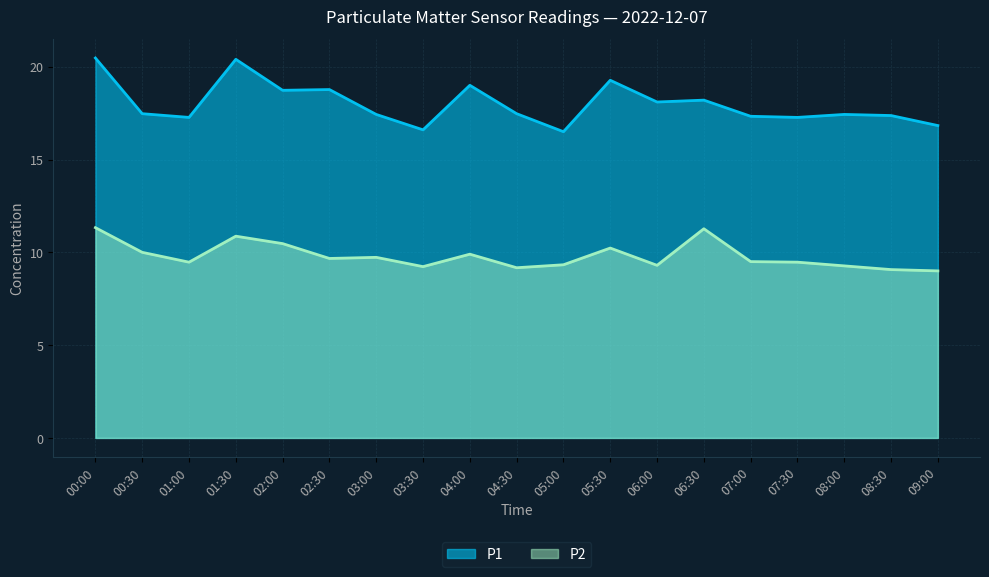

At which category is the sum across all series the highest?

00:00